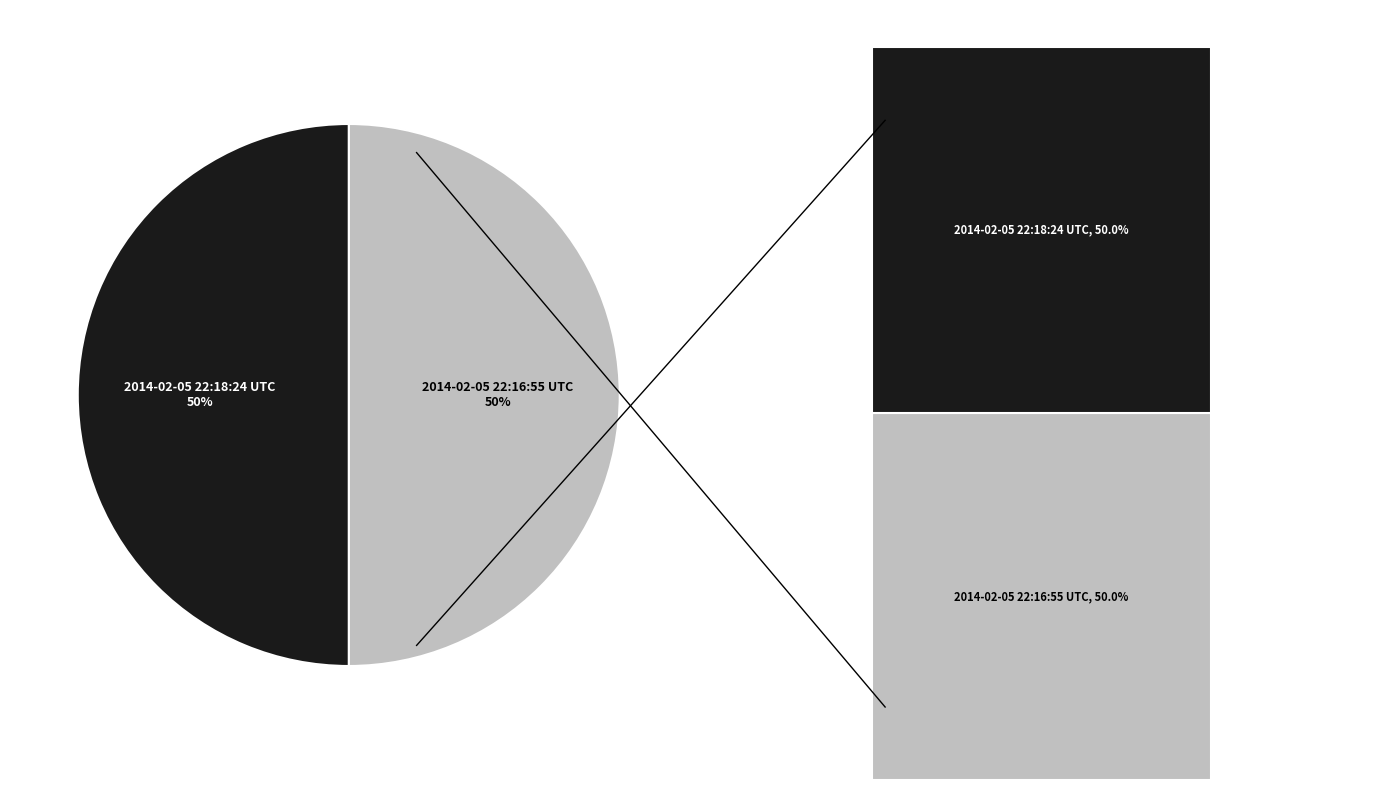

What percentage is the 2014-02-05 22:16:55 UTC slice, to the nearest percent?

50%